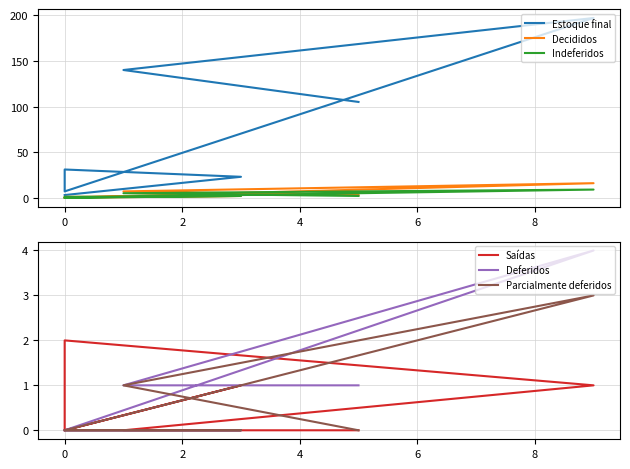

How many distinct data groups are displayed?

6